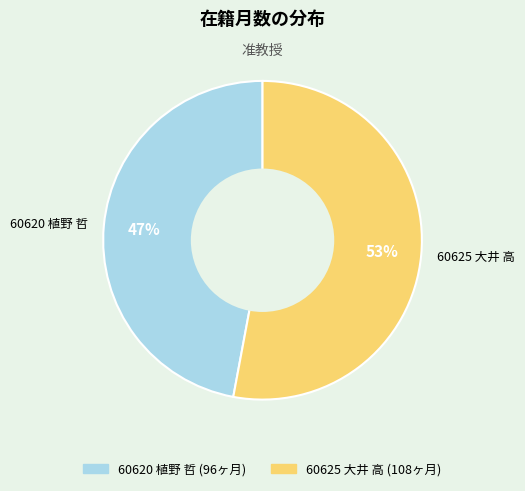

Rank the categories by value from highest to lowest.

60625 大井 高, 60620 植野 哲